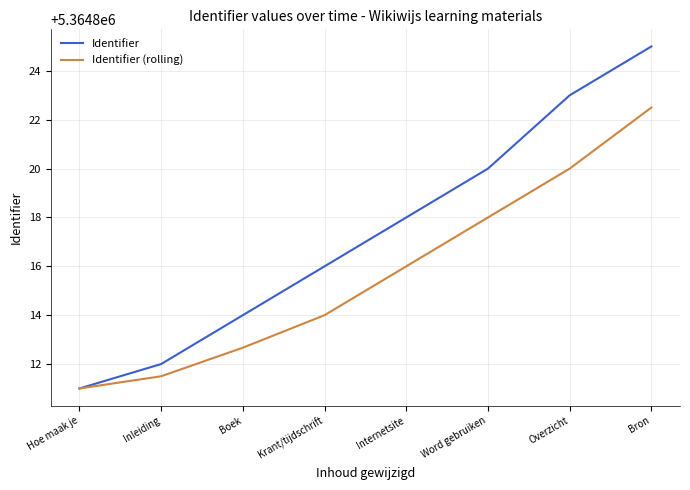

What position from the left is Overzicht?

7